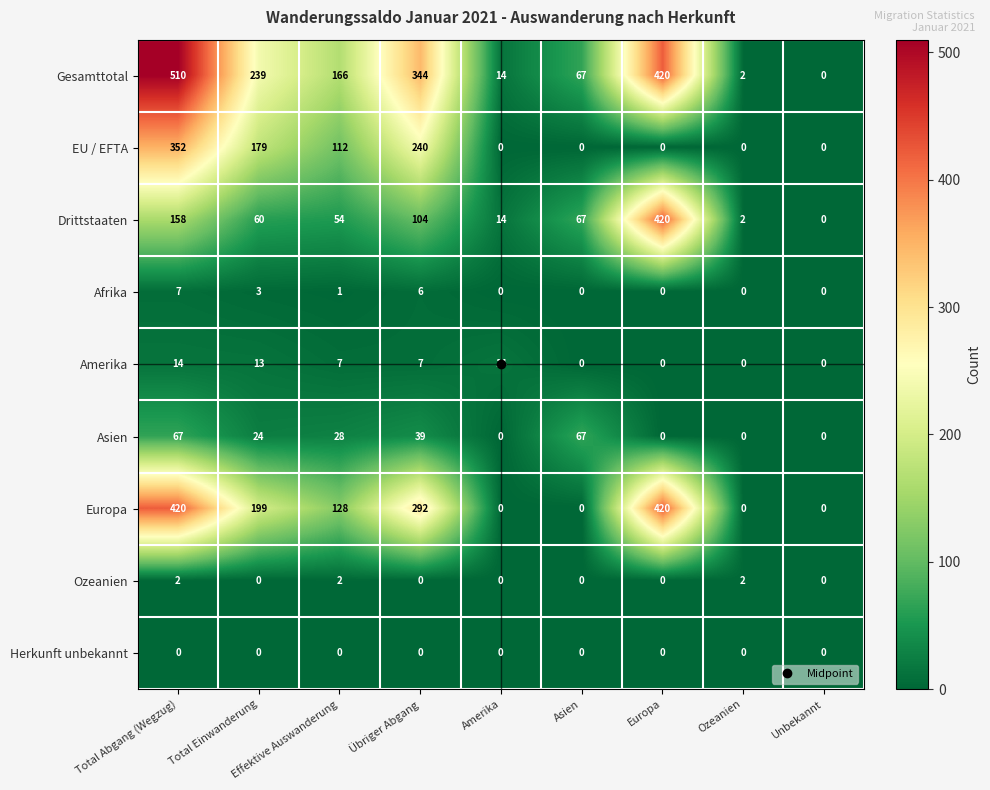

What is the difference between the highest and lowest values at Effektive Auswanderung?

166